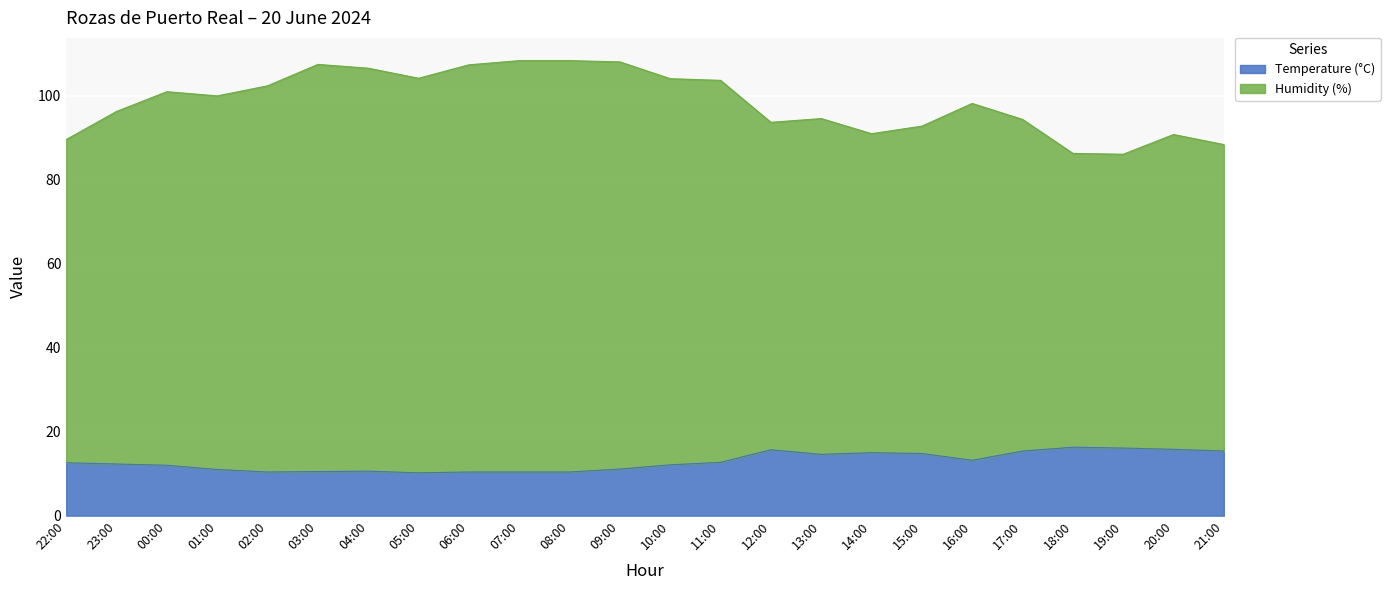

Is the value of Humidity (%) at 06:00 greater than the value of Temperature (°C) at 17:00?

Yes